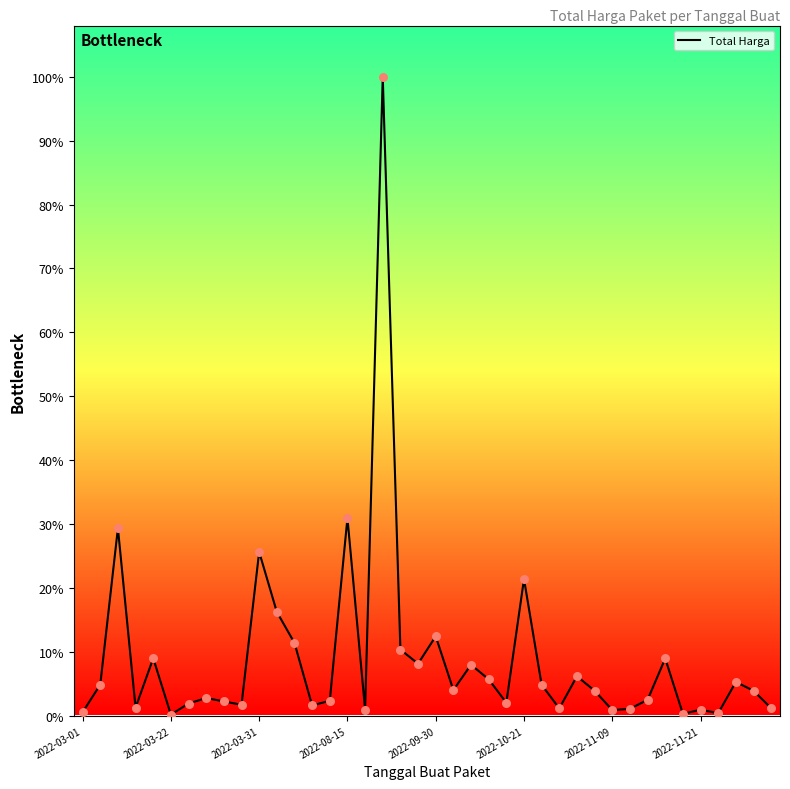

Does the chart have visible grid lines?

No